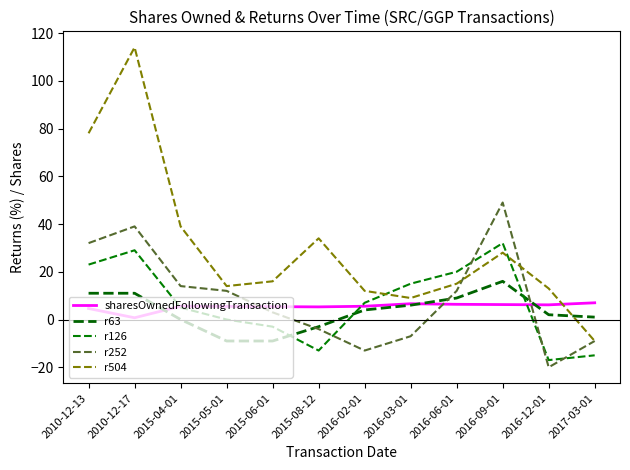

Which series has the largest range (max minus min)?

r504